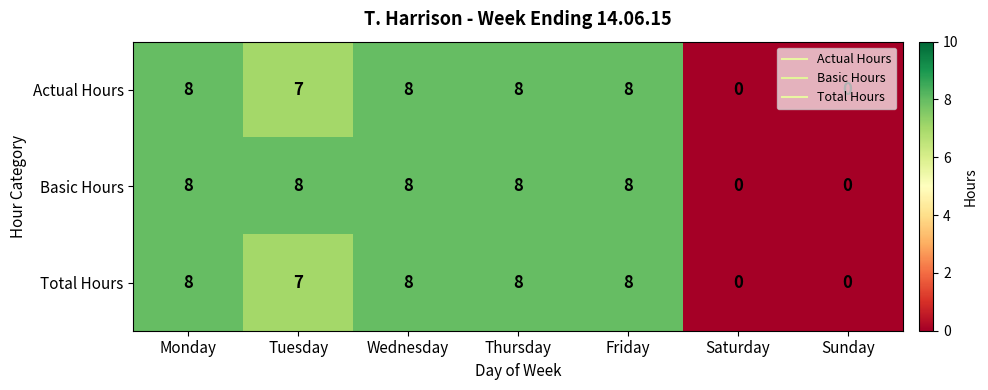

What is the maximum value for Total Hours?

8